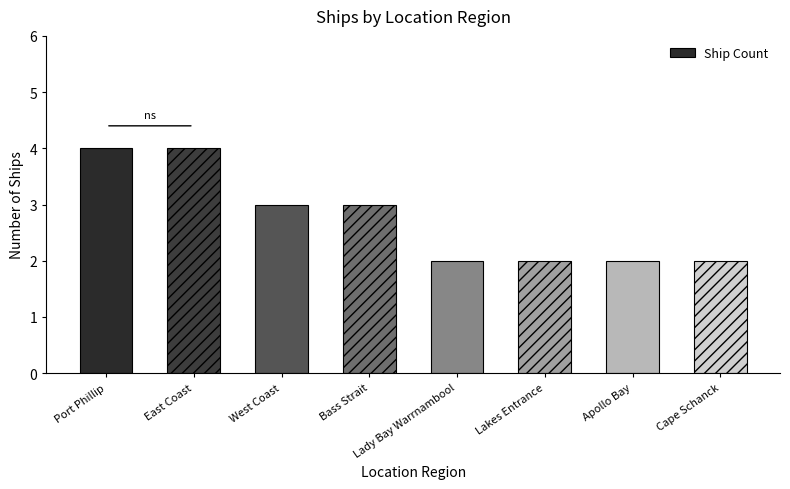

Reading right to left, list all the values displayed in this chart.

Cape Schanck=2	Apollo Bay=2	Lakes Entrance=2	Lady Bay Warrnambool=2	Bass Strait=3	West Coast=3	East Coast=4	Port Phillip=4